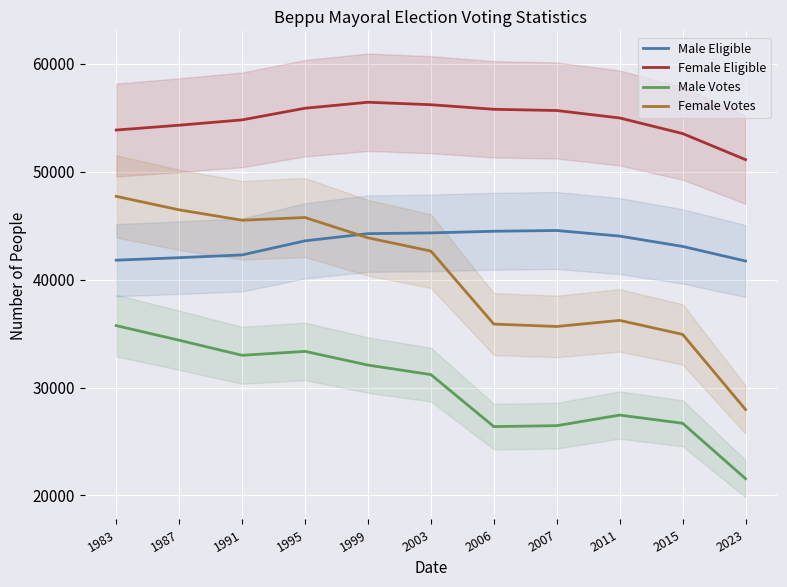

How many interior local peaks does the Female Votes series have?

2